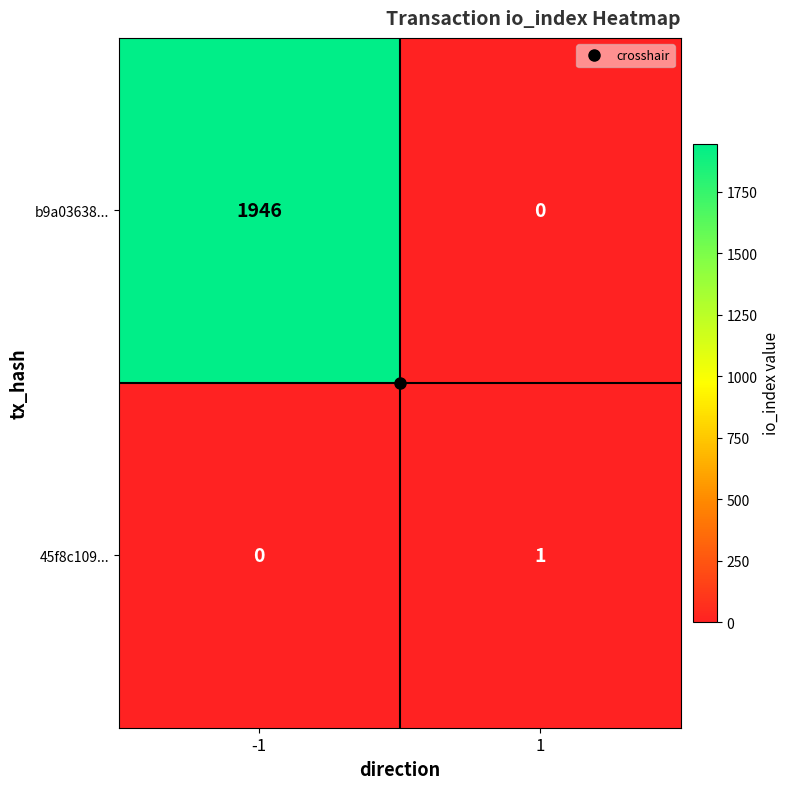

The value of 45f8c109... at -1 is 0. True or false?

True